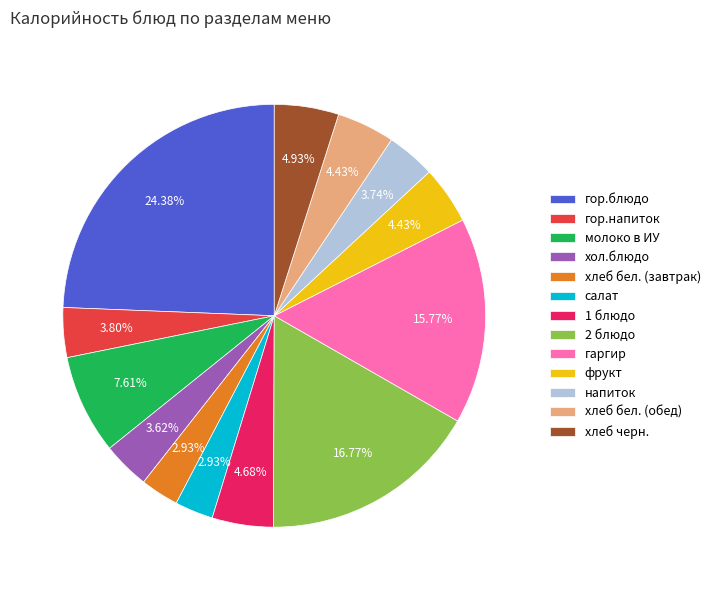

Approximately how many times larger is the value at хол.блюдо compared to хлеб бел. (завтрак)?

1.2